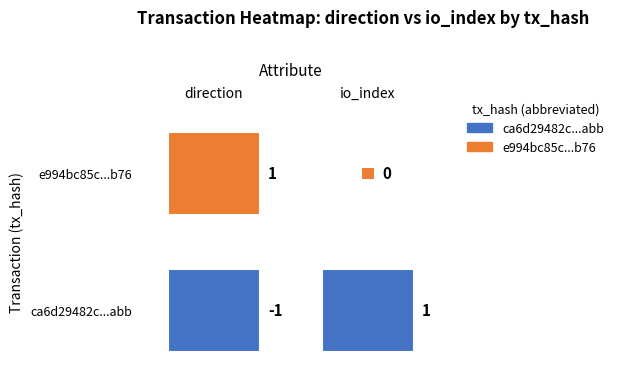

How many values in ca6d29482c95d70ed1ab5377e8ee860615eeabb are below zero?

1